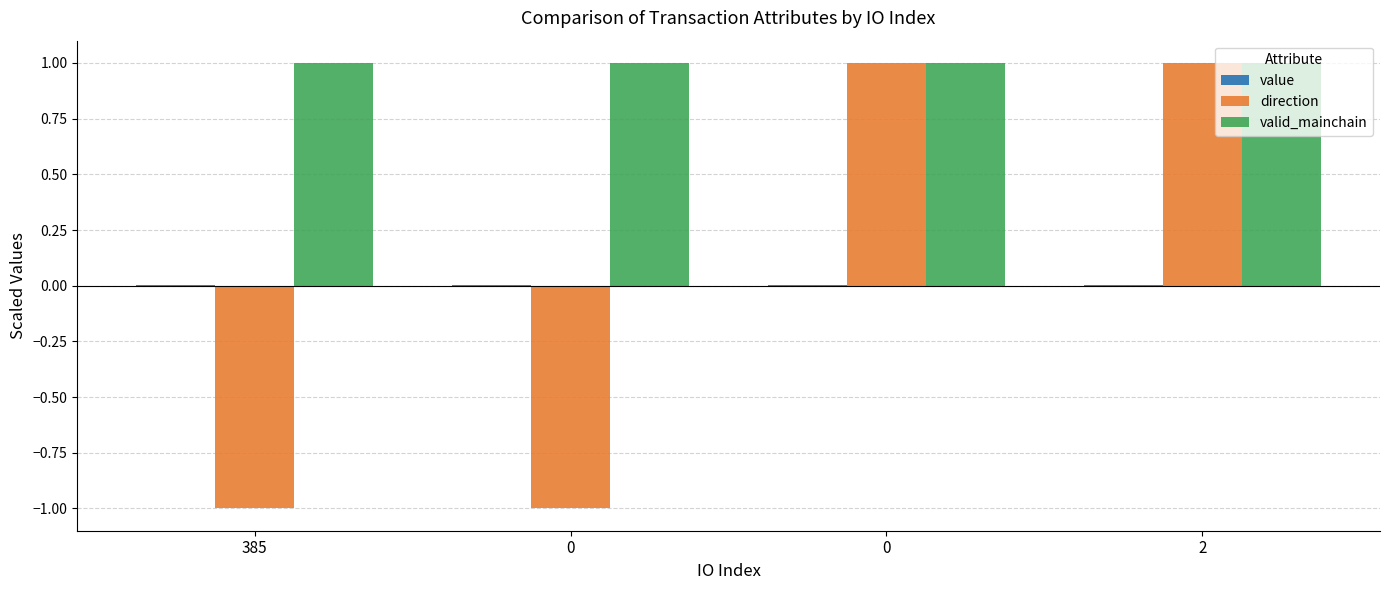

Which series has the largest total across all categories?

valid_mainchain